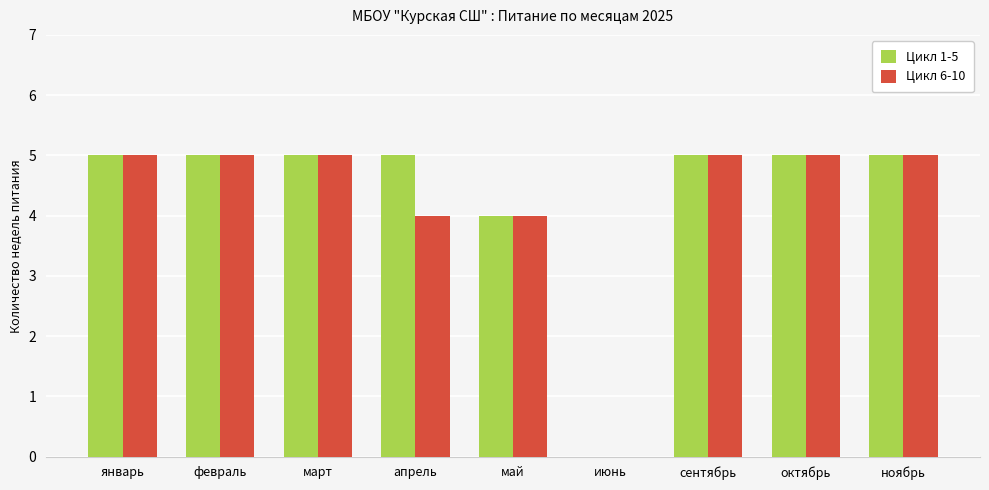

What is the total value across all series at март?

10